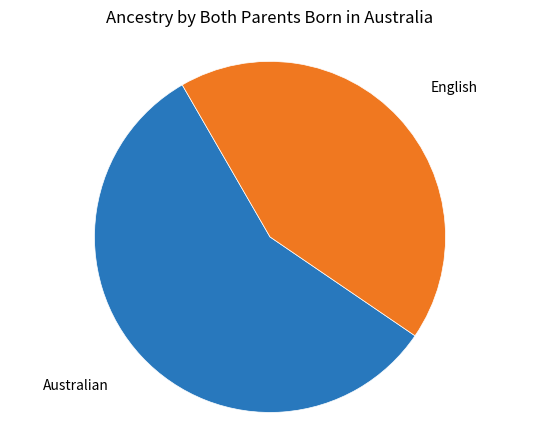

The English slice represents 43% of the pie. True or false?

True